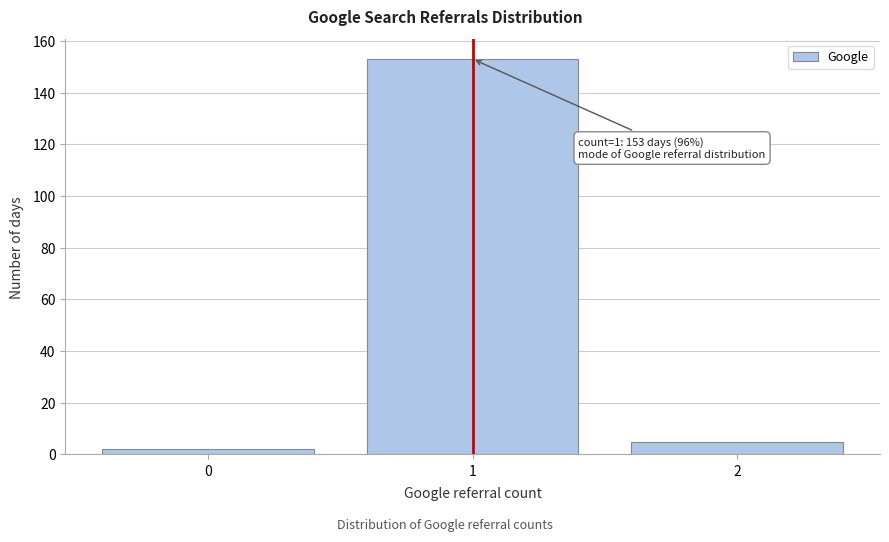

Reading left to right, what are all the values shown in this chart?

0=2	1=153	2=5